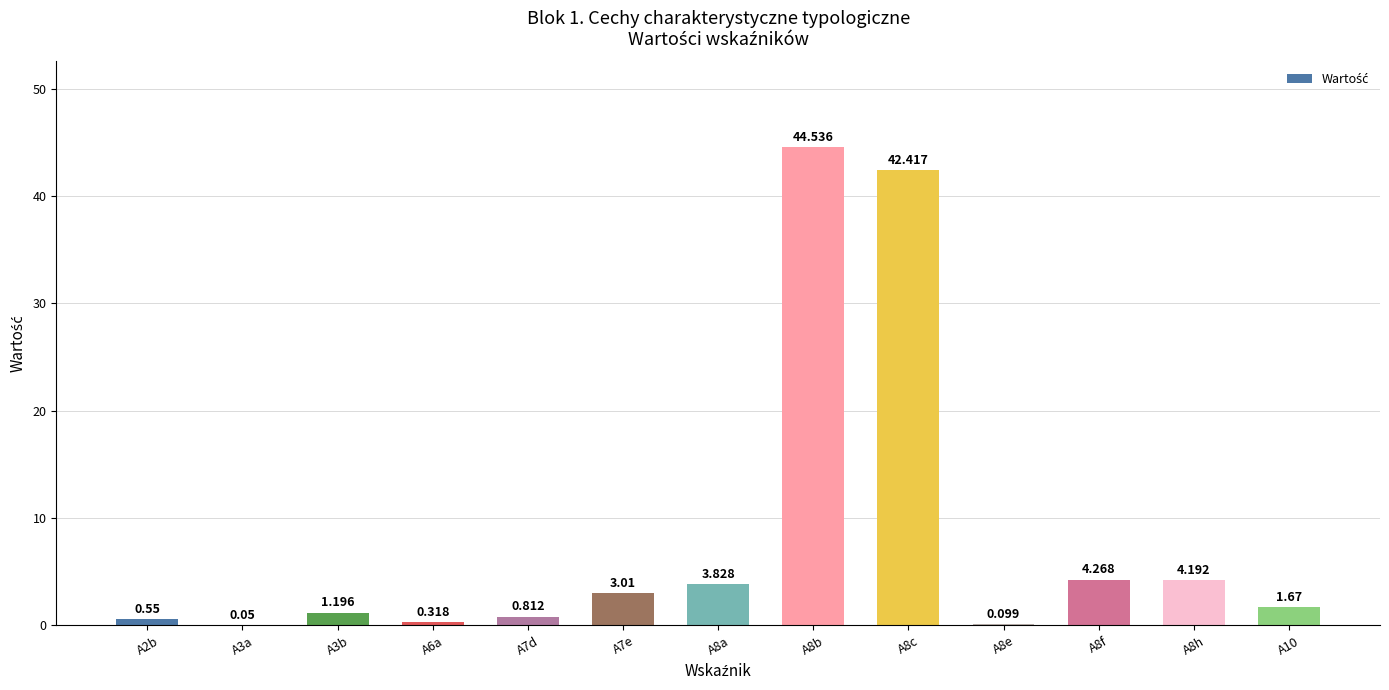

What is the change in value from A7e to A8f?

+1.3